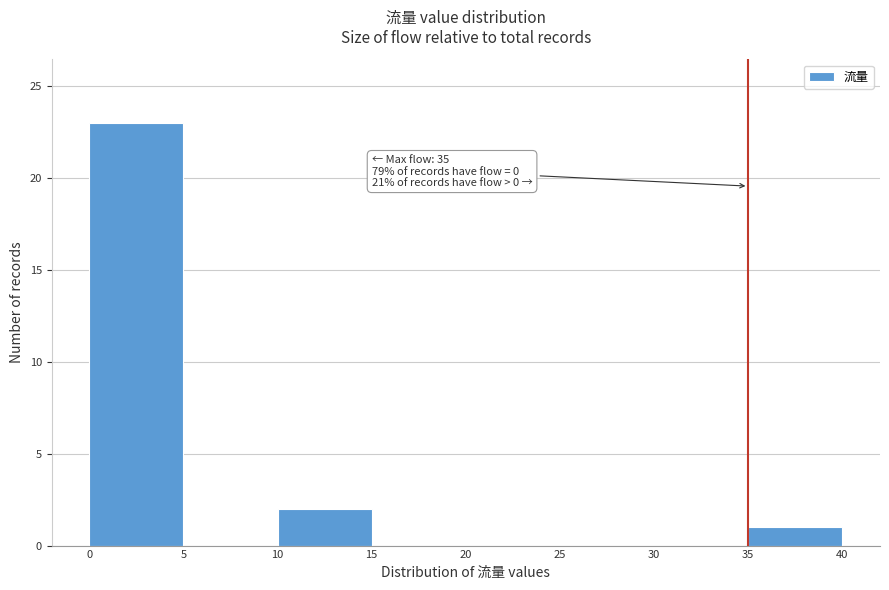

Which range on the x-axis has the tallest bar?

0 to 5